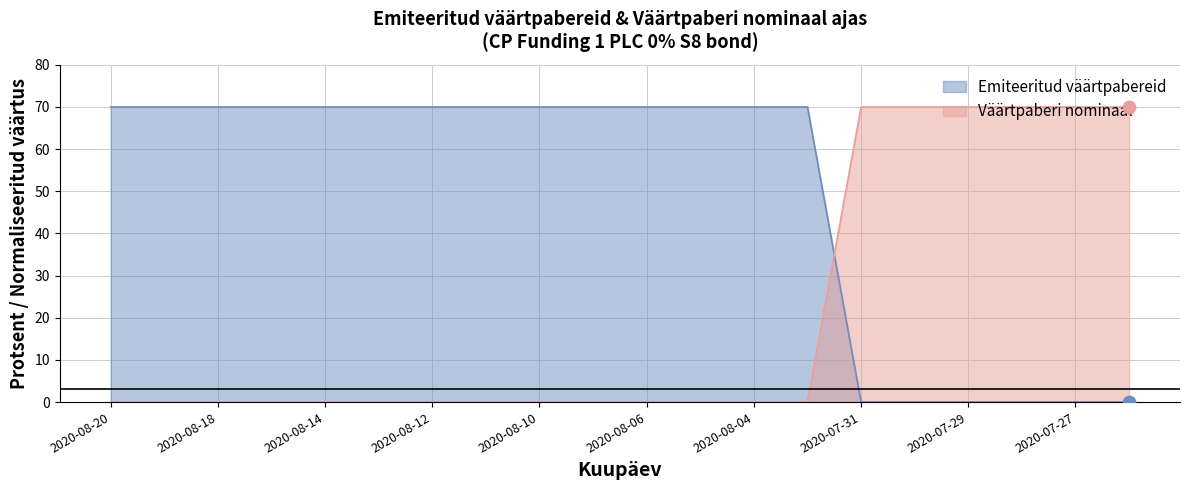

Which series has the largest Y range (max minus min)?

Emiteeritud väärtpabereid